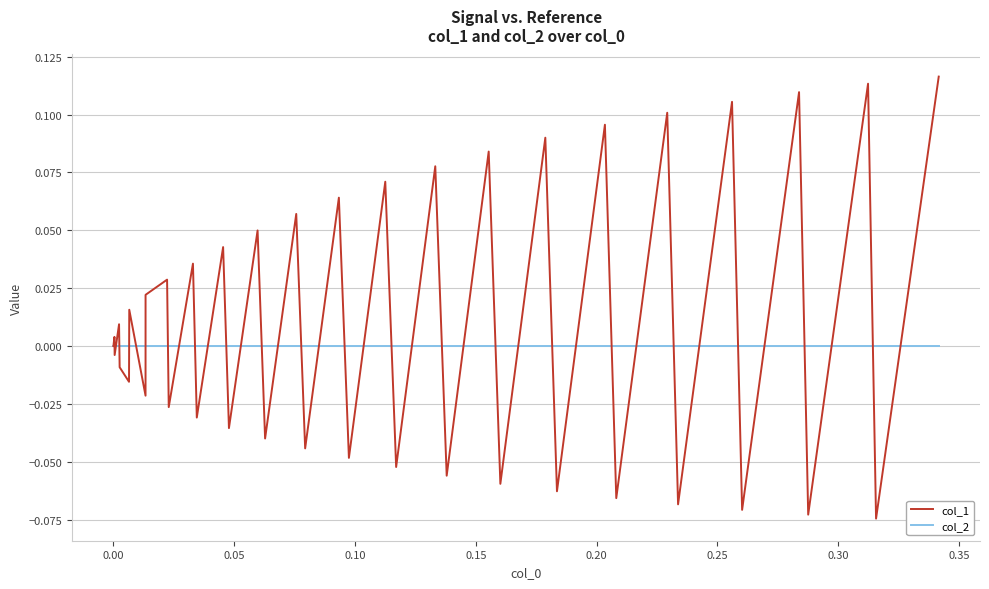

List the series in order of their overall mean, highest first.

col_1, col_2